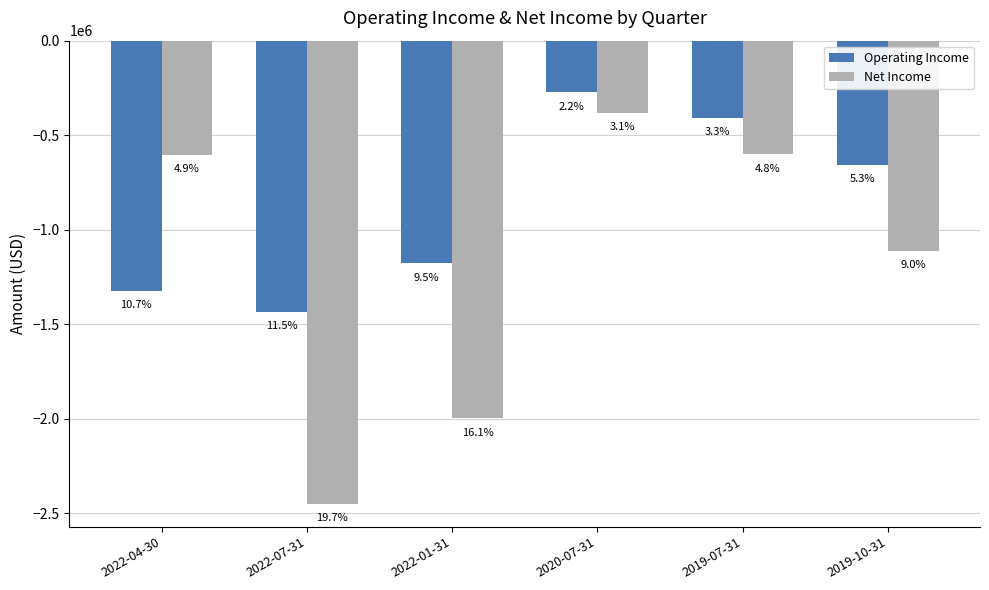

How many bars are there in each group?

2